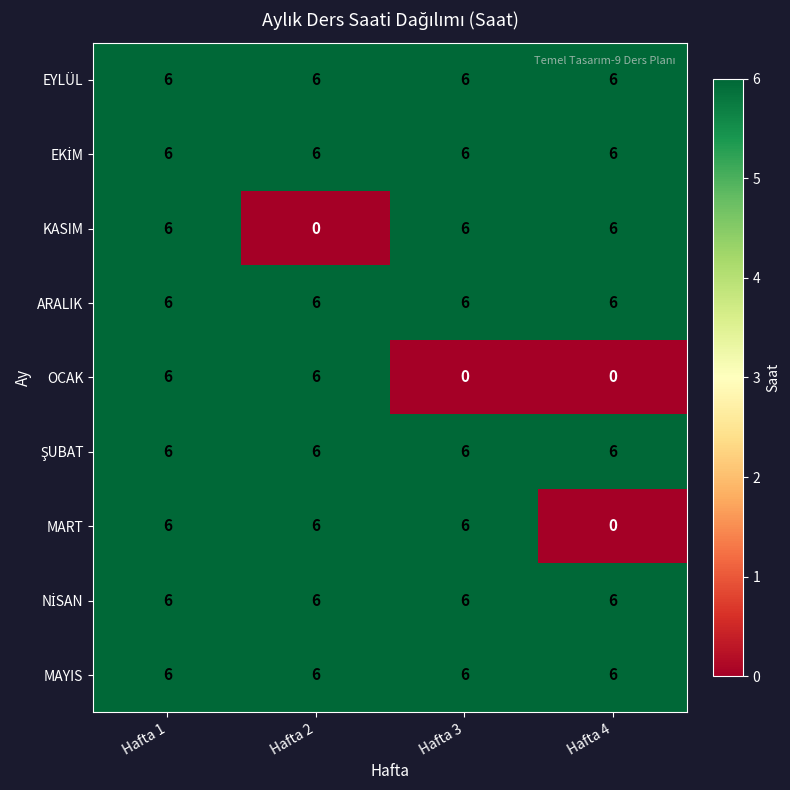

What is the maximum value shown in the chart?

6